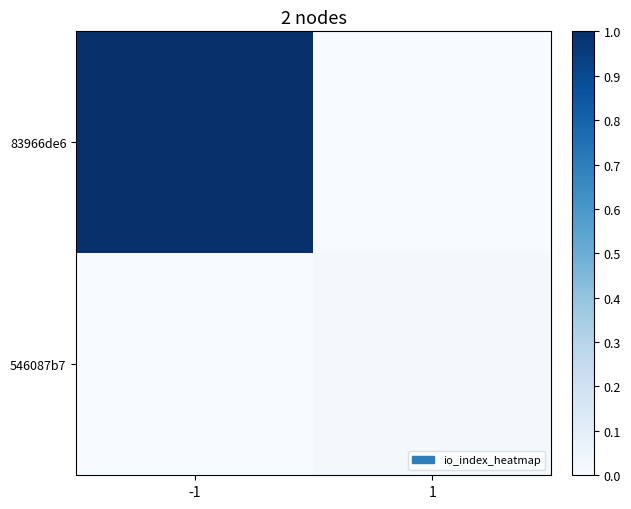

Rank the series at 1 from highest to lowest value.

546087b7, 83966de6